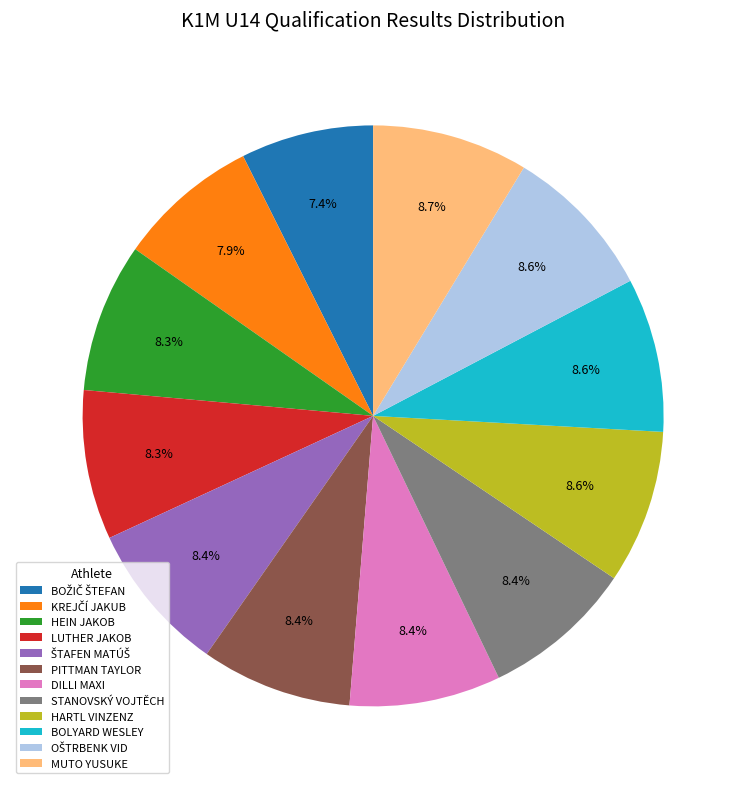

Does any single category account for the majority?

No